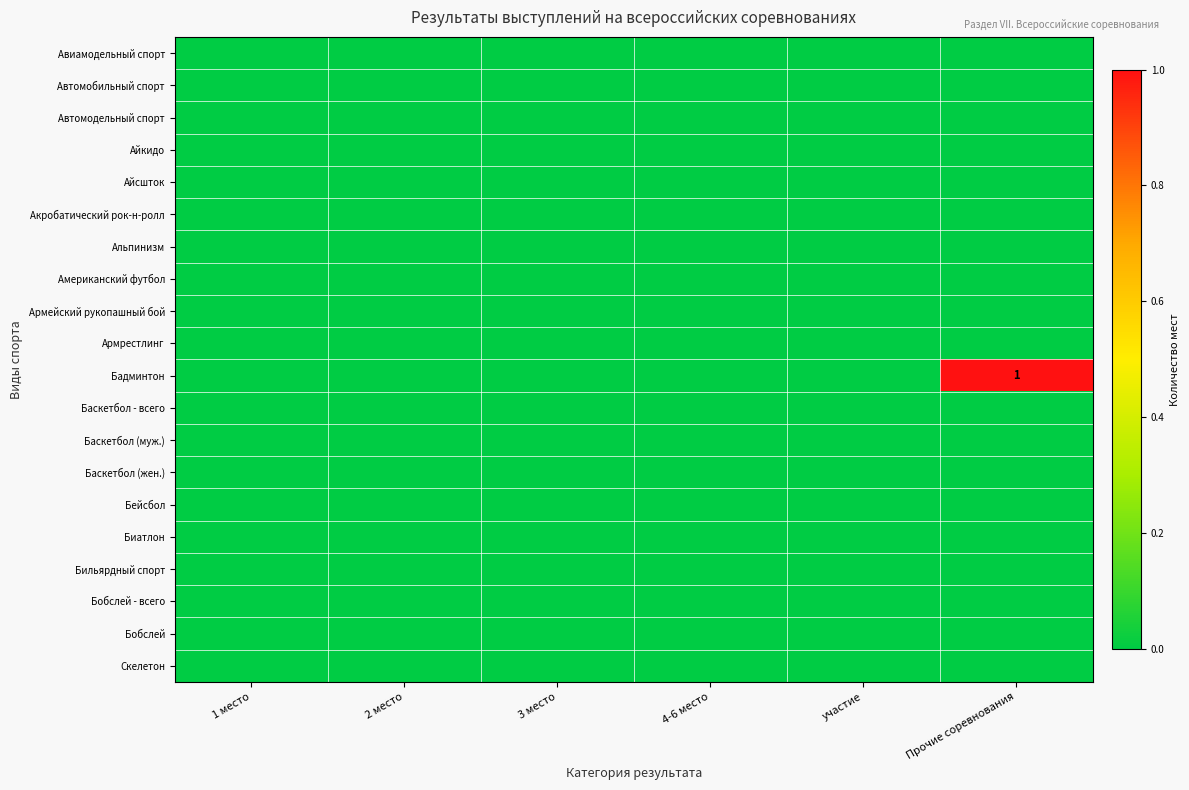

What is the maximum value shown in the chart?

1